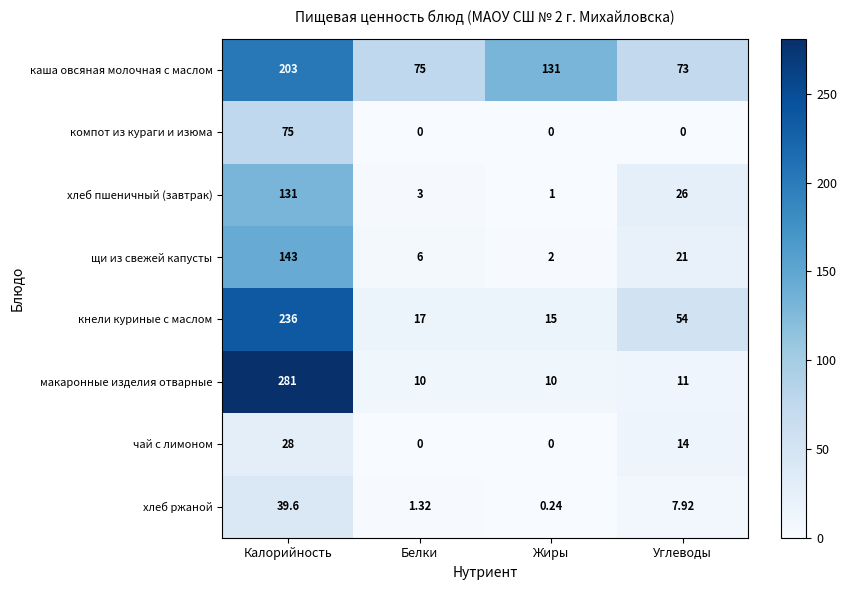

What is the total value across all series at Калорийность?

1136.6